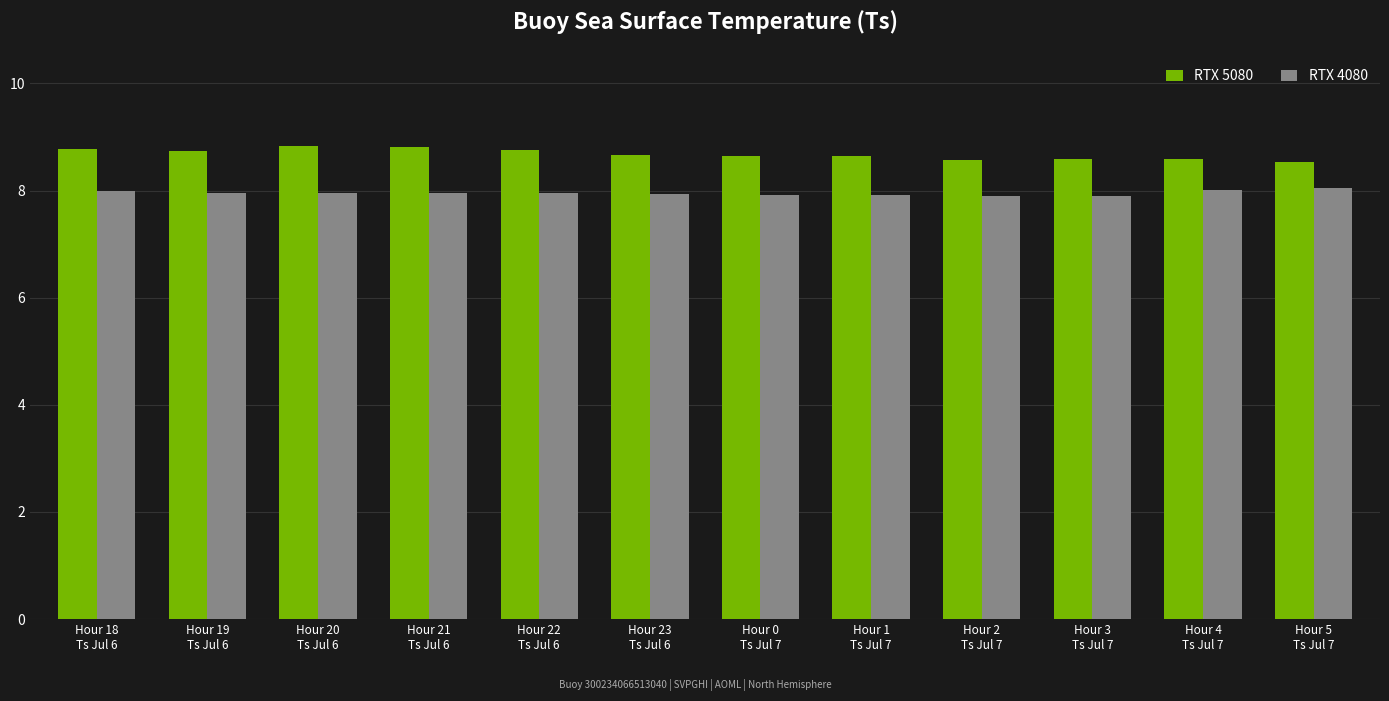

Read the RTX 5080 value at Hour 0
Ts Jul 7.

8.6